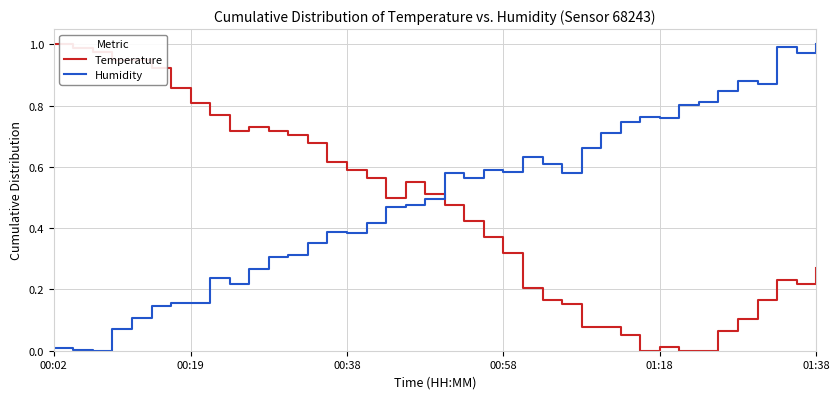

How many times do Temperature and Humidity cross each other?

1